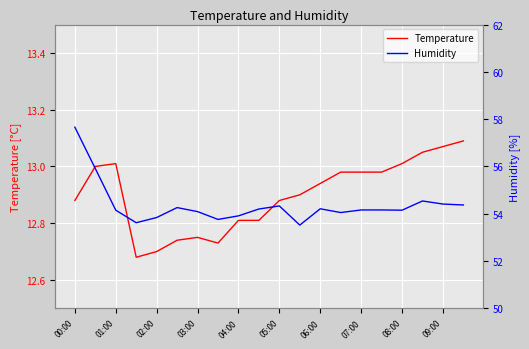

True or false: Temperature has a value of 7.1 at 07:00.

False